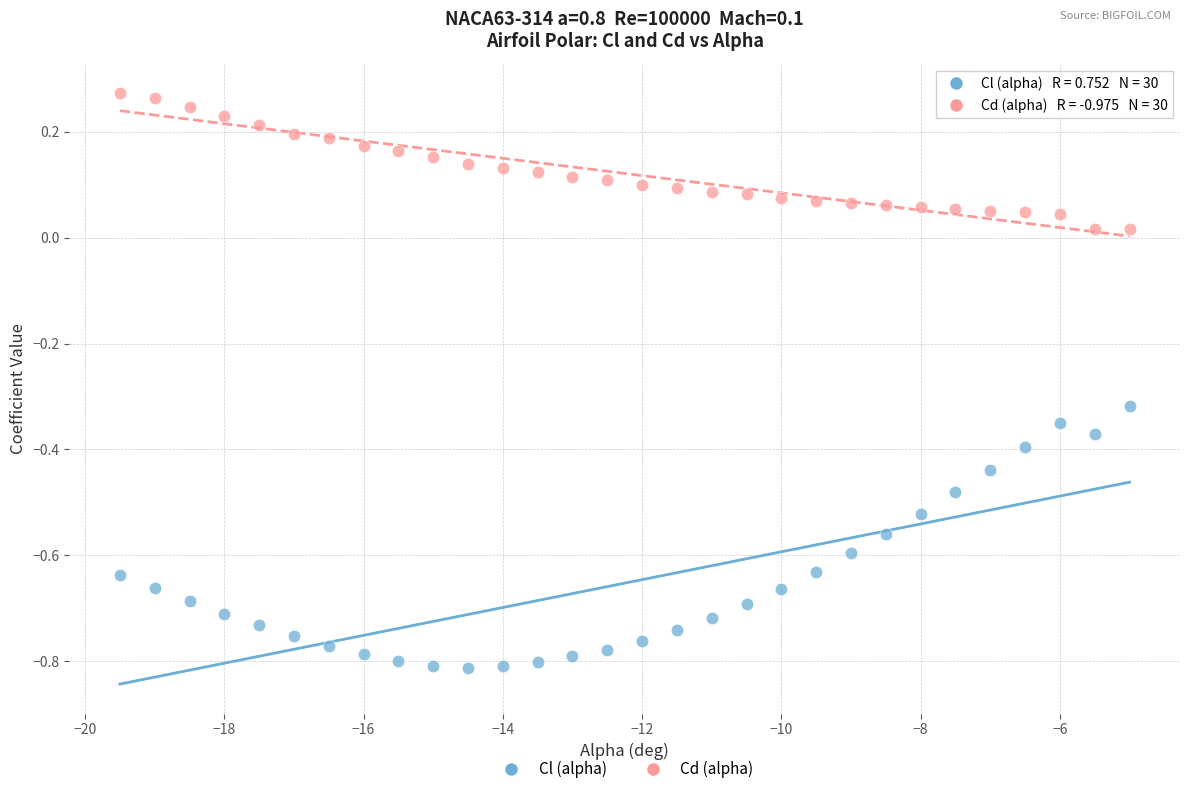

What are all the series names shown in the legend?

Cl (alpha), Cd (alpha)